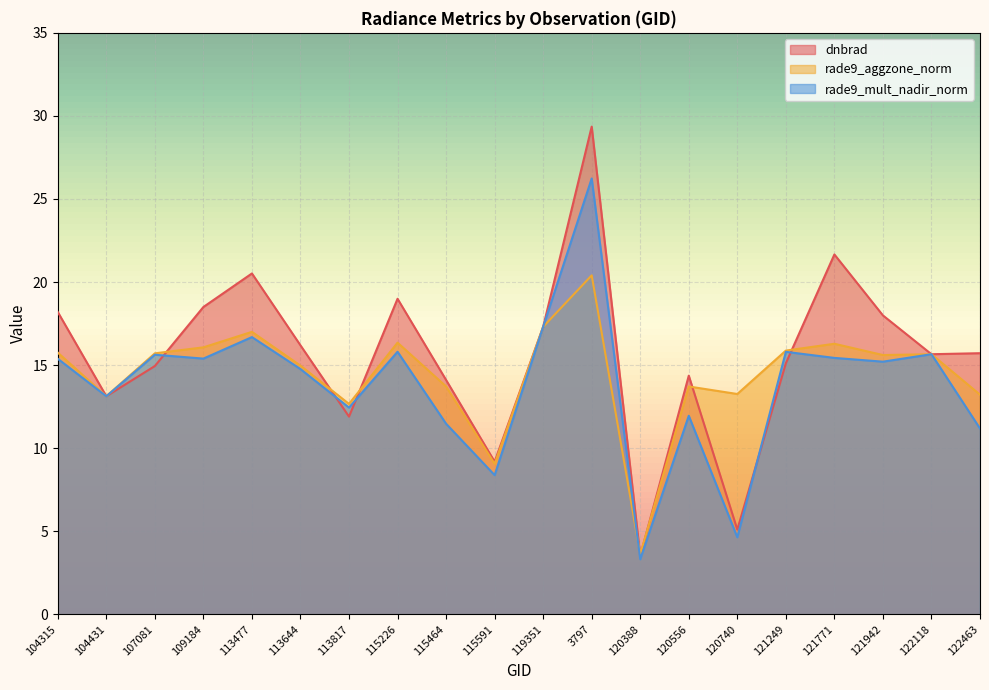

True or false: dnbrad and rade9_mult_nadir_norm intersect in this chart.

True